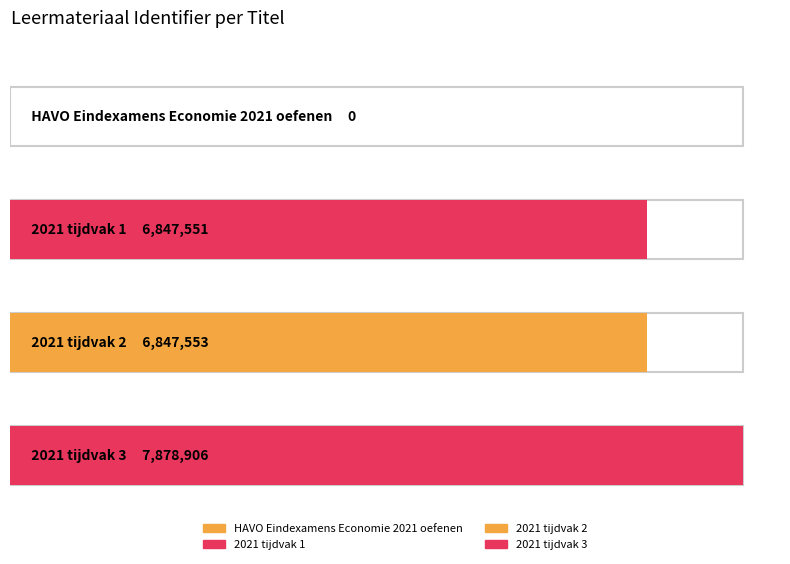

What is the sum of the values at 2021 tijdvak 2 and 2021 tijdvak 3?

14726459